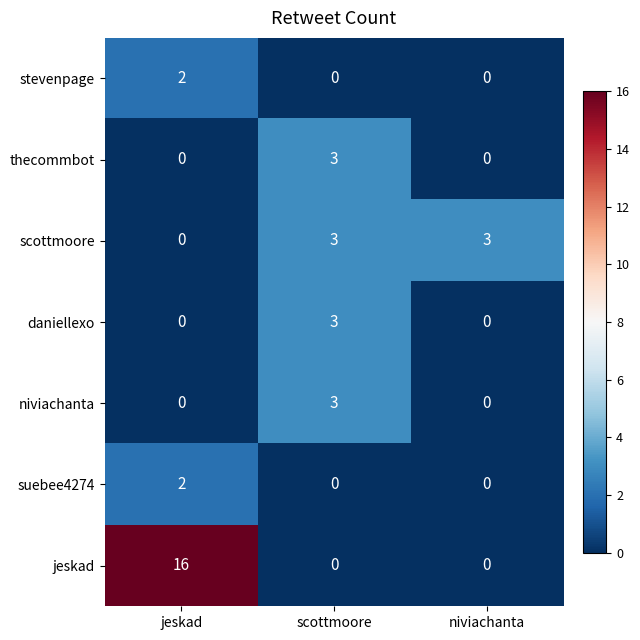

The value of jeskad at scottmoore is 5. True or false?

False